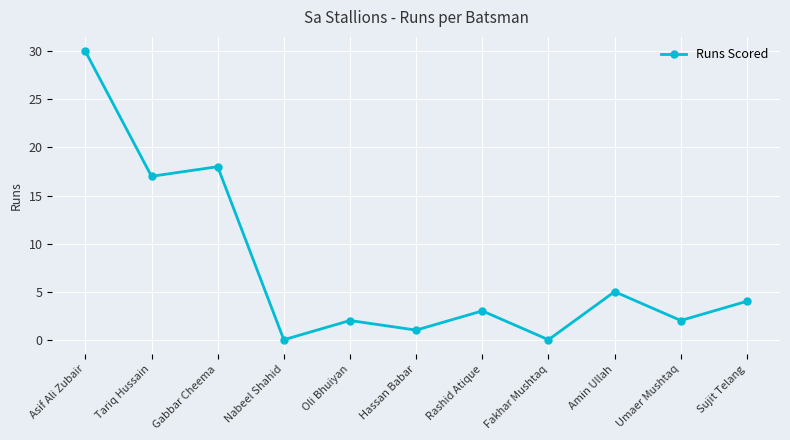

The chart shows a value of 18 at Gabbar Cheema. True or false?

True